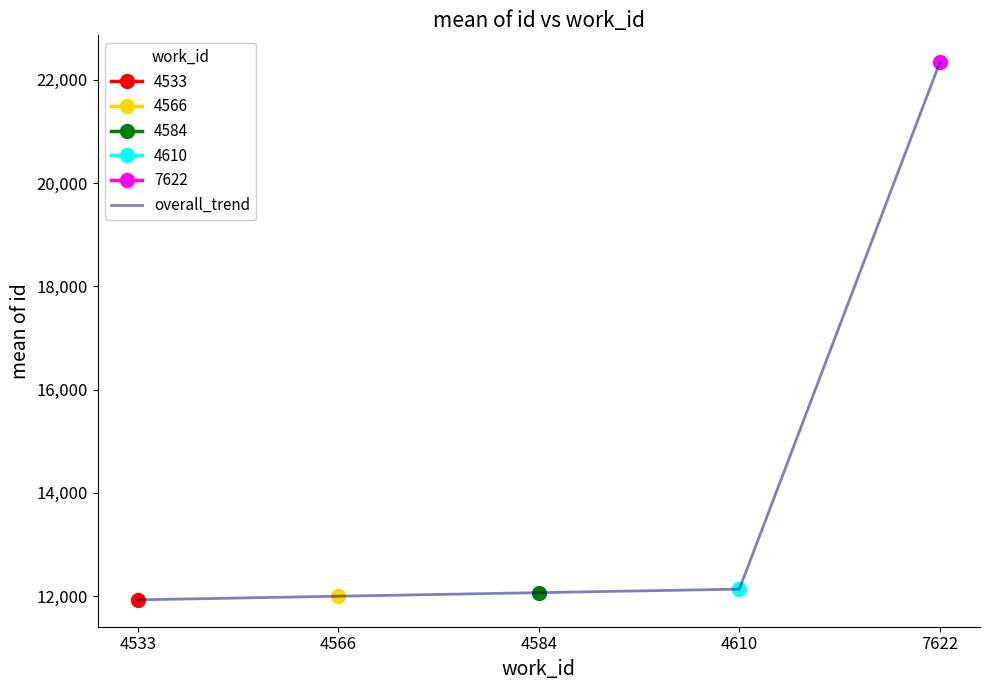

What is the minimum value shown in the chart?

11929.0